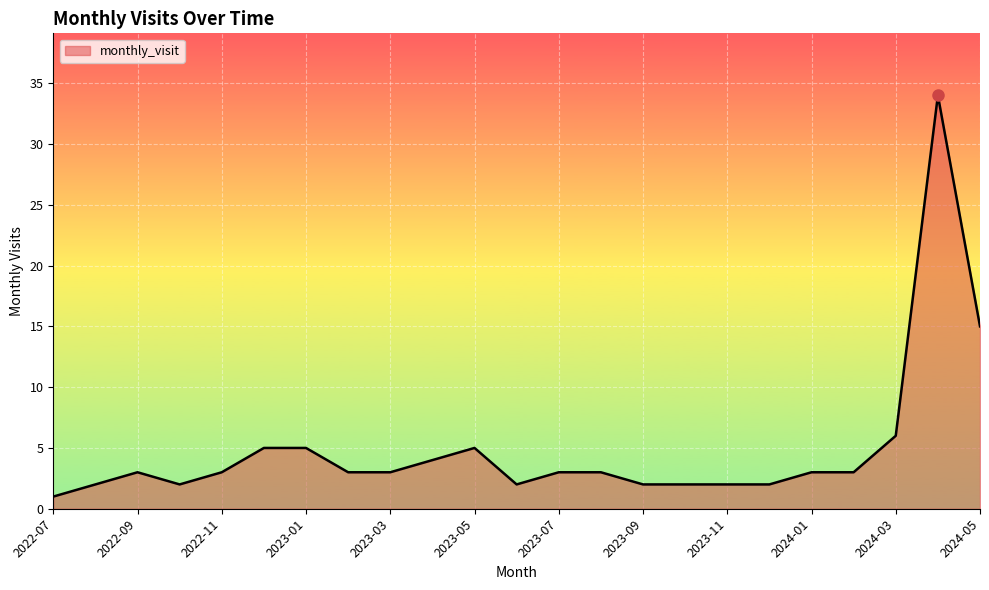

How many series are shown in this chart?

1